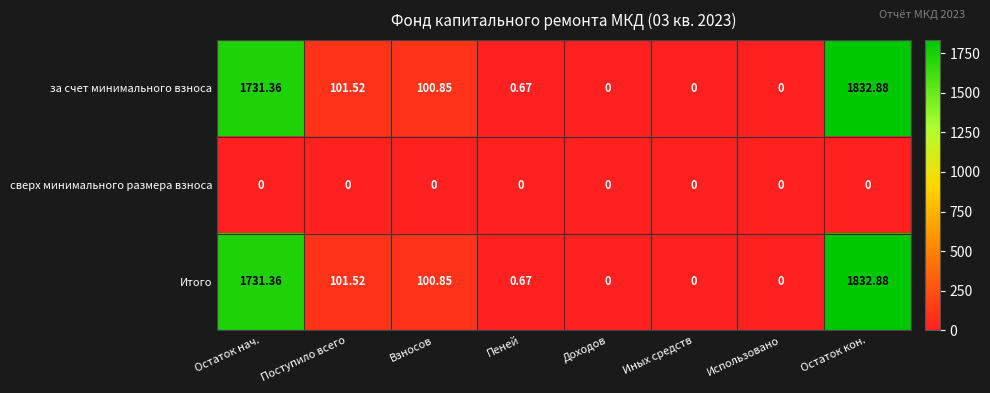

Where does the за счет минимального взноса series first go above 100?

Остаток нач.